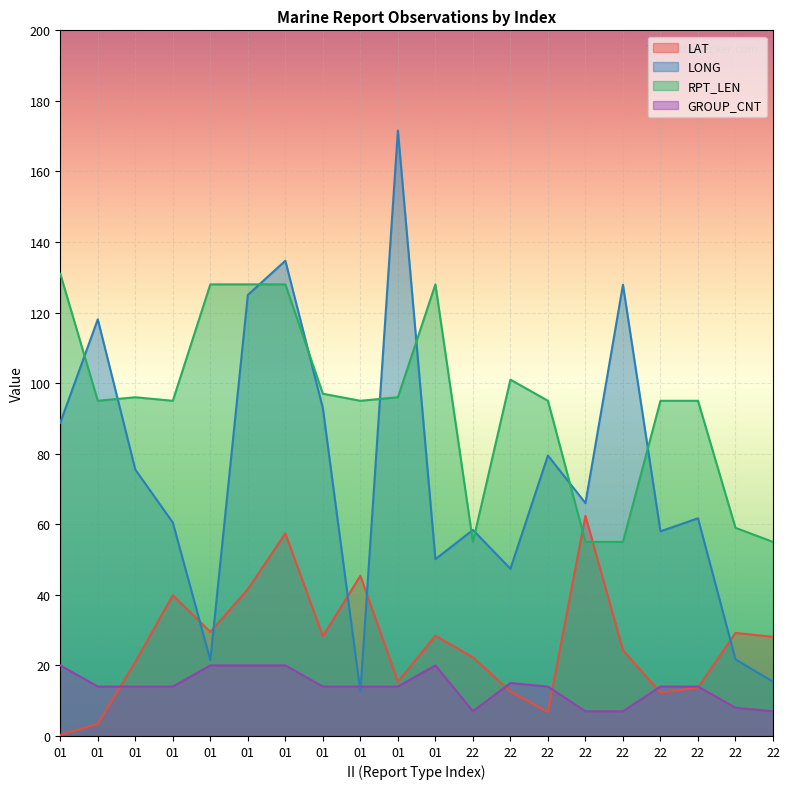

What is the total value across all series at 01?

240.1